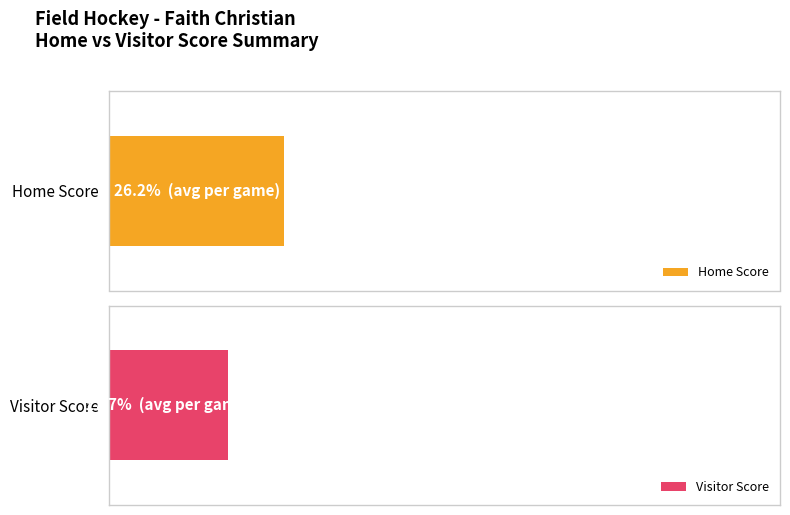

The value of Home Score at 2022-09-22 is 3. True or false?

False